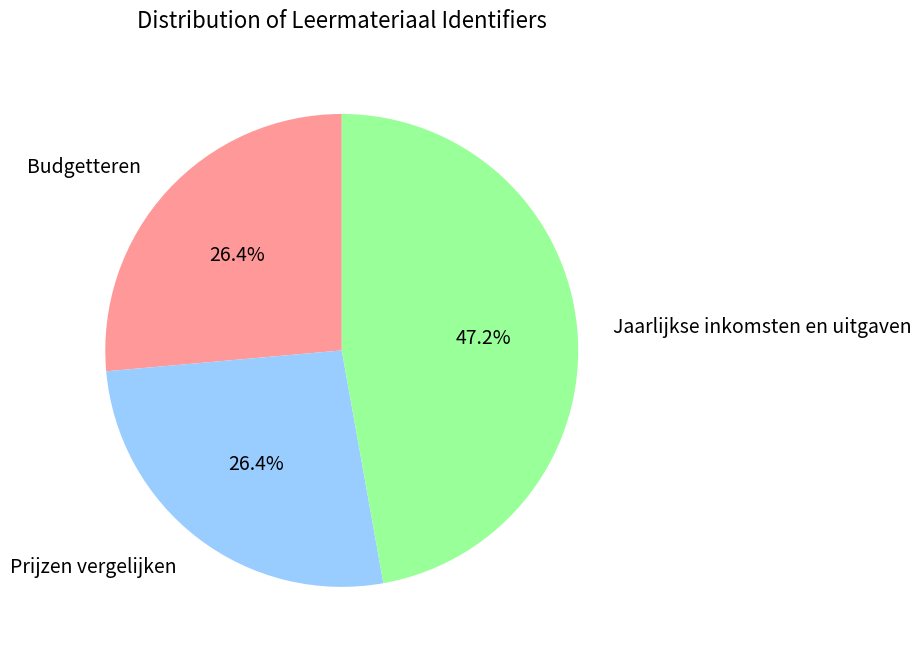

Is there a majority slice in this chart?

No